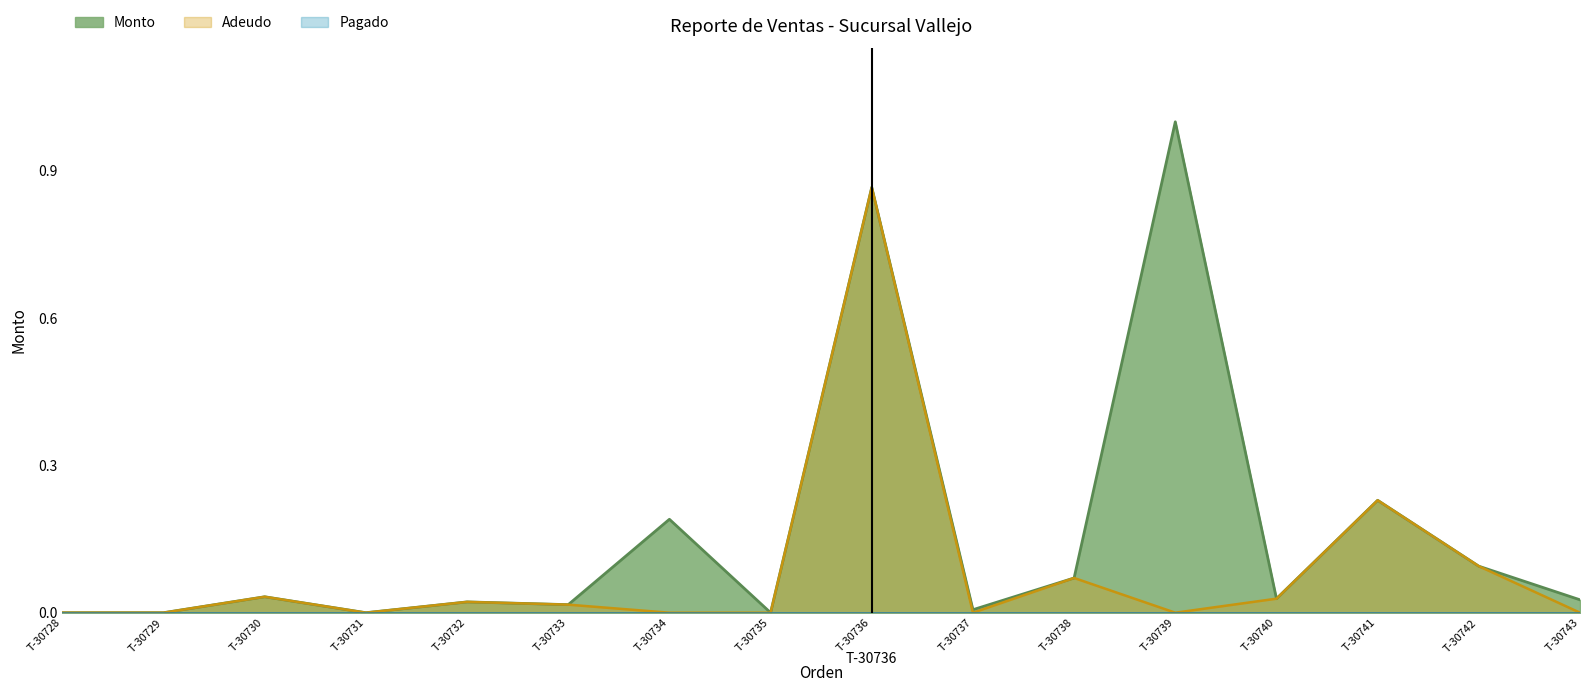

Which series changed the most between T-30729 and T-30737?

Monto